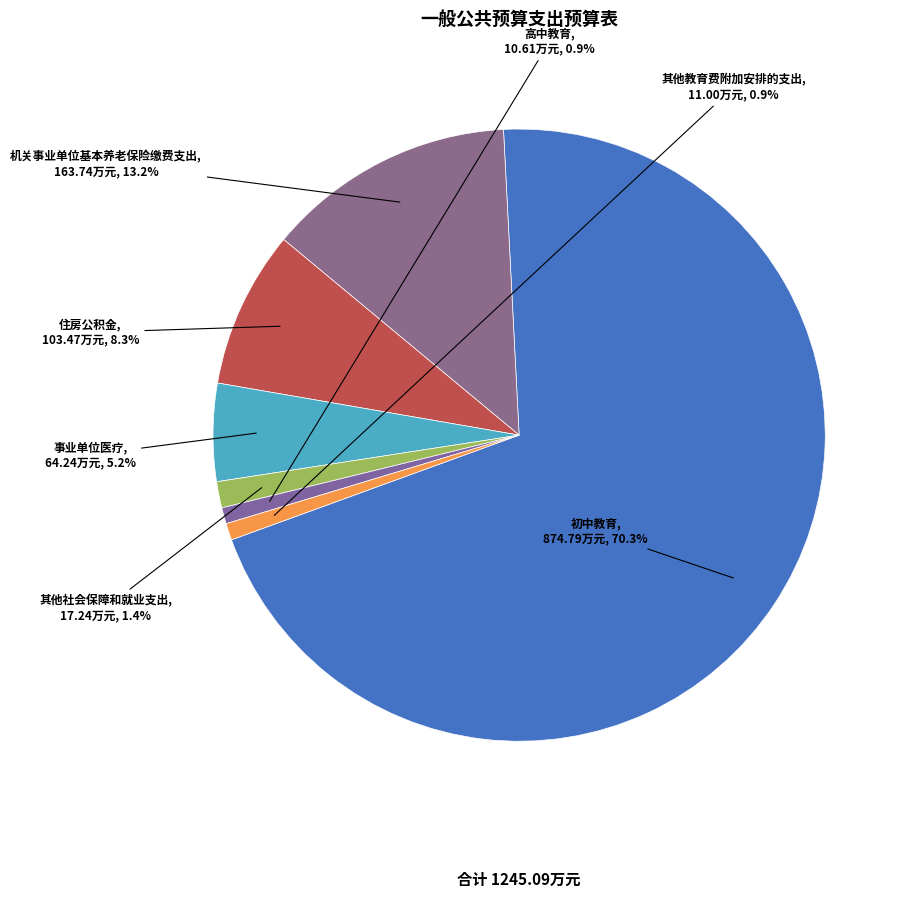

To the nearest percent, what is the difference between the largest and smallest slice percentages?

69%